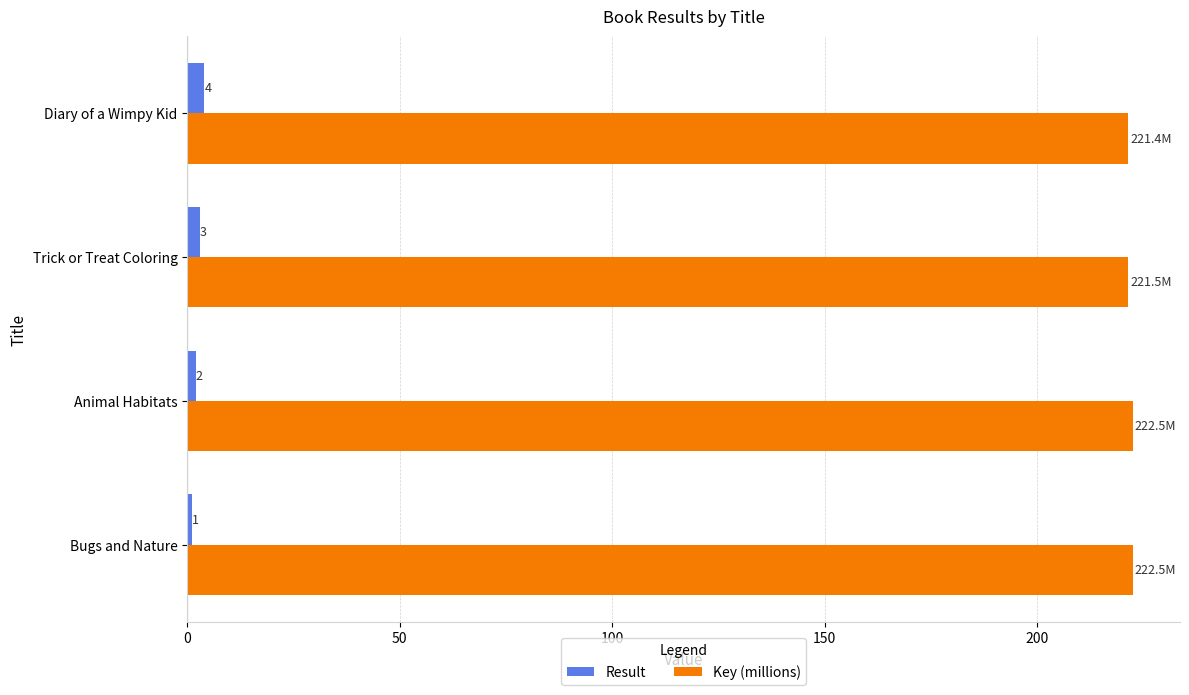

Is the value of Result at Diary of a Wimpy Kid greater than the value of Key (millions) at Trick or Treat Coloring?

No